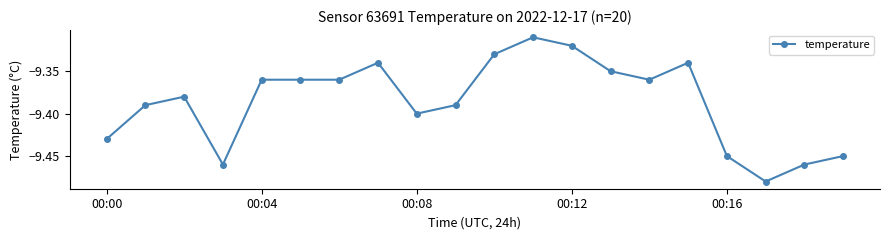

True or false: the data has more than 0 interior local peaks.

True